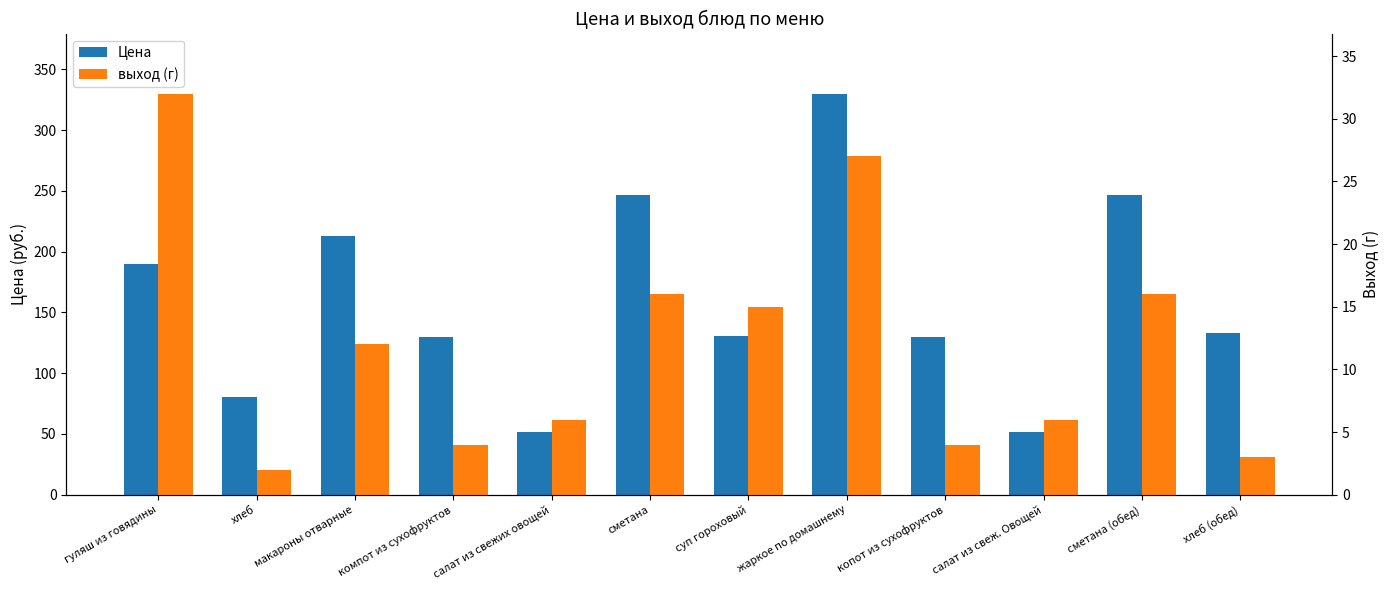

Rank the series at гуляш из говядины from highest to lowest value.

Цена, выход (г)